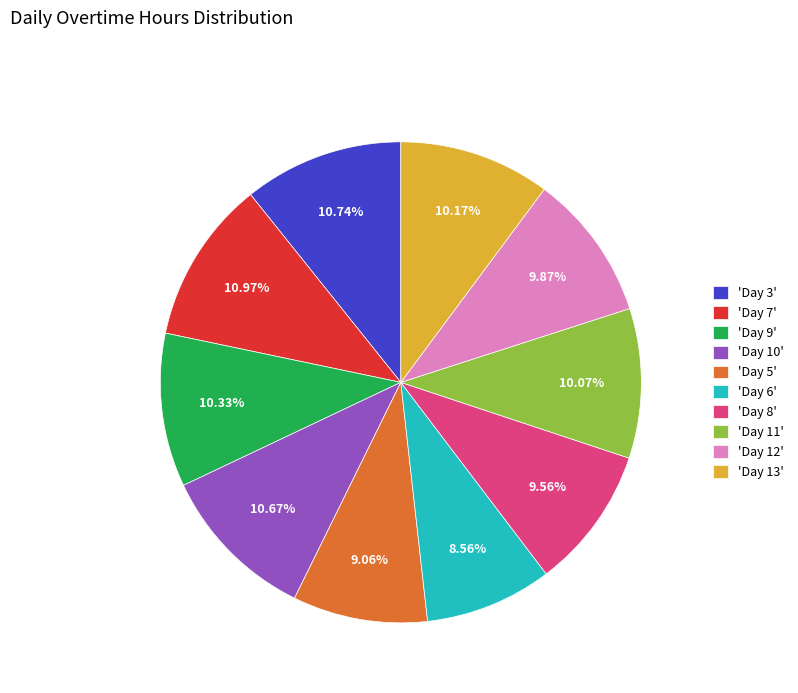

What is the ratio of the value at 'Day 6' to the value at 'Day 10'?

0.8